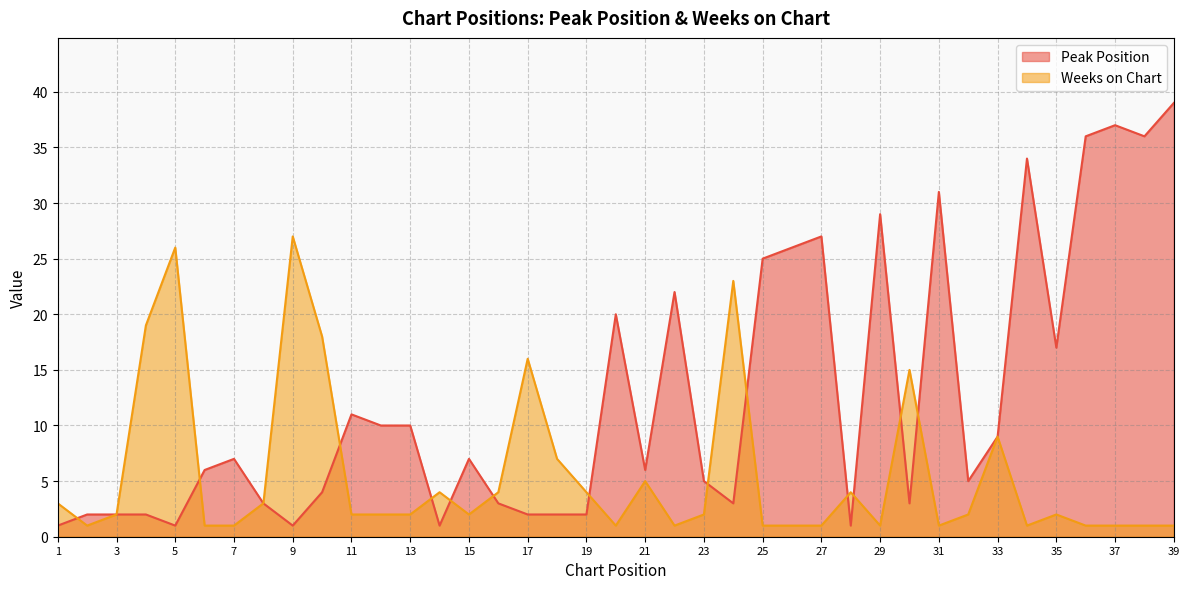

Reading right to left, list all the values displayed in this chart.

Peak Position: 39	36	37	36	17	34	9	5	31	3	29	1	27	26	25	3	5	22	6	20	2	2	2	3	7	1	10	10	11	4	1	3	7	6	1	2	2	2	1
Weeks on Chart: 1	1	1	1	2	1	9	2	1	15	1	4	1	1	1	23	2	1	5	1	4	7	16	4	2	4	2	2	2	18	27	3	1	1	26	19	2	1	3